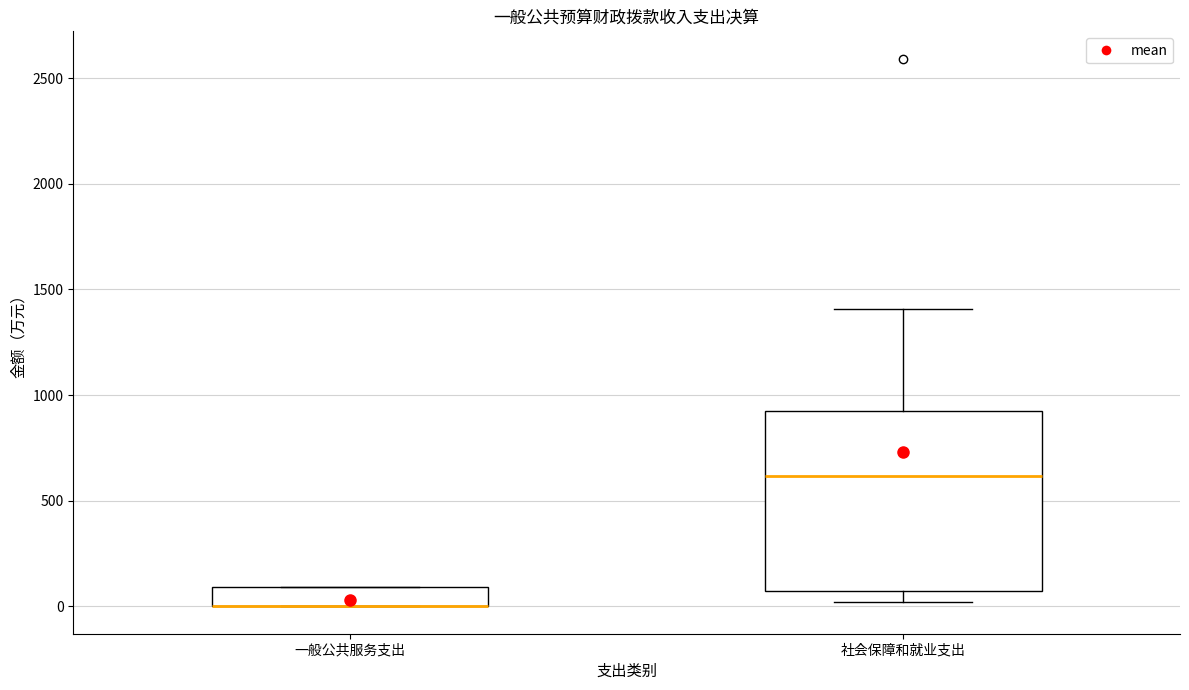

Reading left to right, read every box against the y-axis: the position of its median line, the range the box covers, and the ends of its whiskers. The values are not printed on the chart, so give them approximately, as read against the axis.

一般公共服务支出: median 0 (drawn on the box's lower edge), box 0 to 100, whiskers 0 to 100
社会保障和就业支出: median 600, box 50 to 950, whiskers 0 to 1400